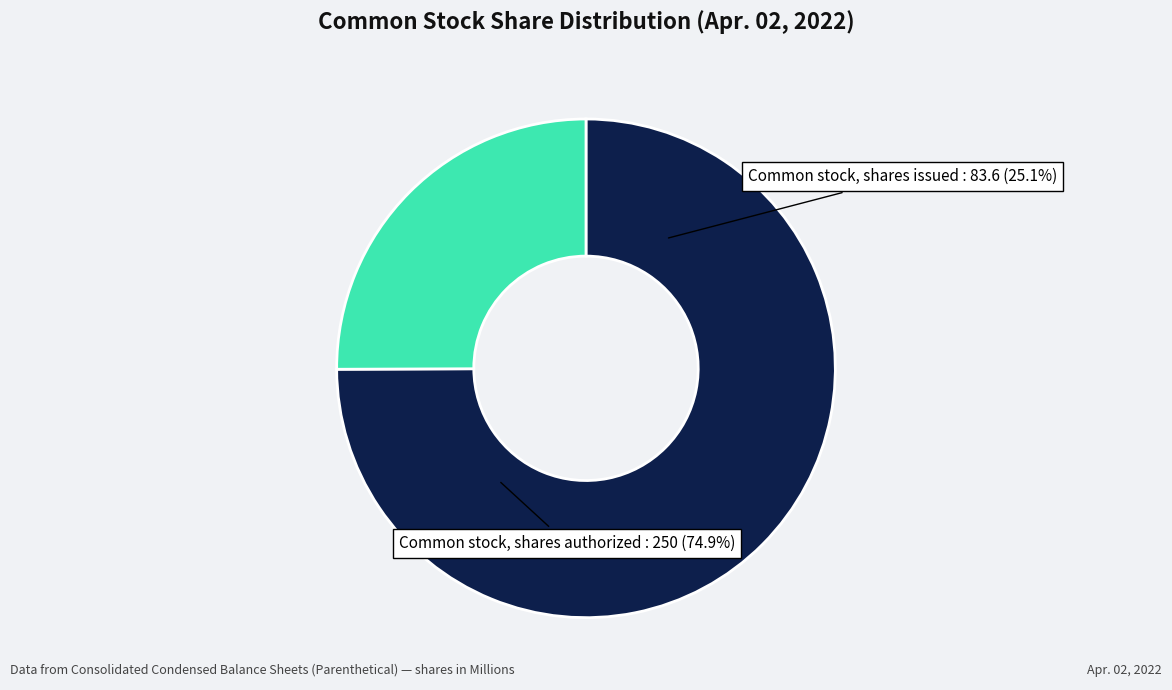

To the nearest percent, what portion does Common stock, shares authorized represent?

75%